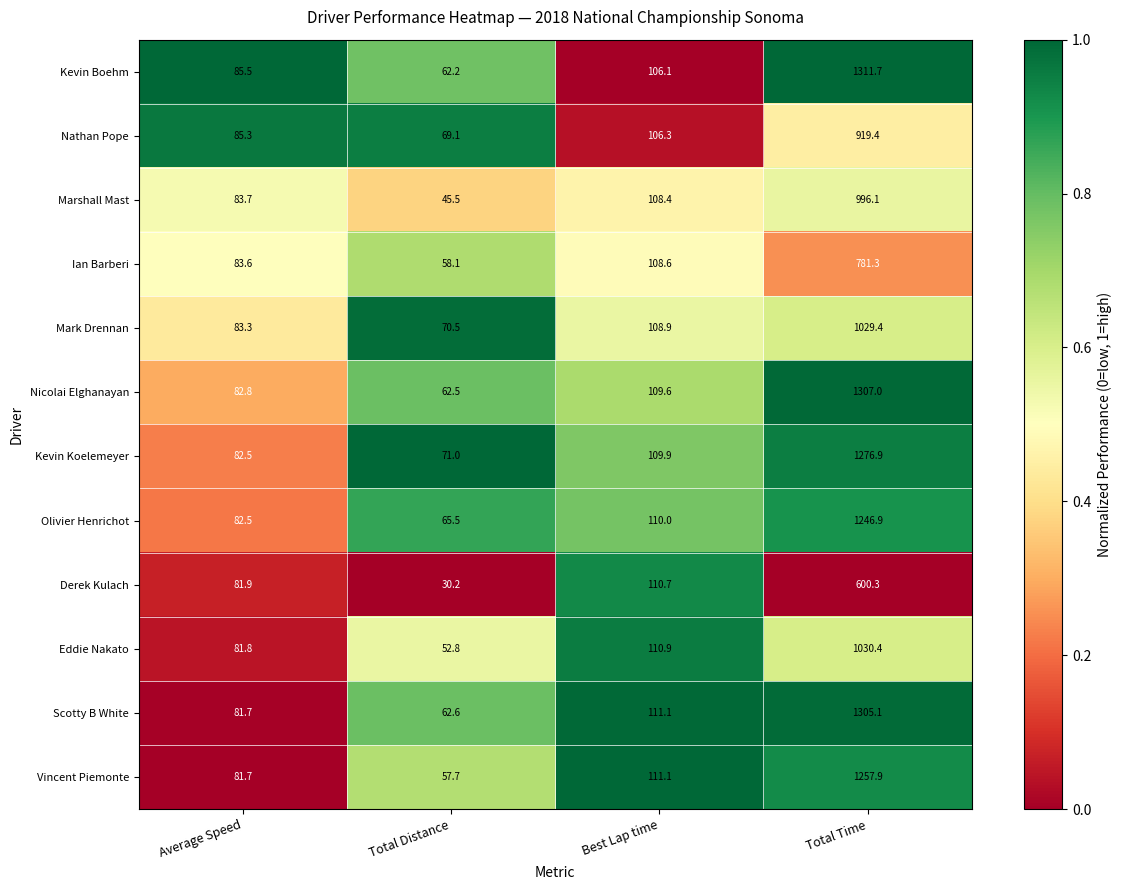

Rank the series at Total Time from highest to lowest value.

Kevin Boehm, Nicolai Elghanayan, Scotty B White, Kevin Koelemeyer, Vincent Piemonte, Olivier Henrichot, Eddie Nakato, Mark Drennan, Marshall Mast, Nathan Pope, Ian Barberi, Derek Kulach